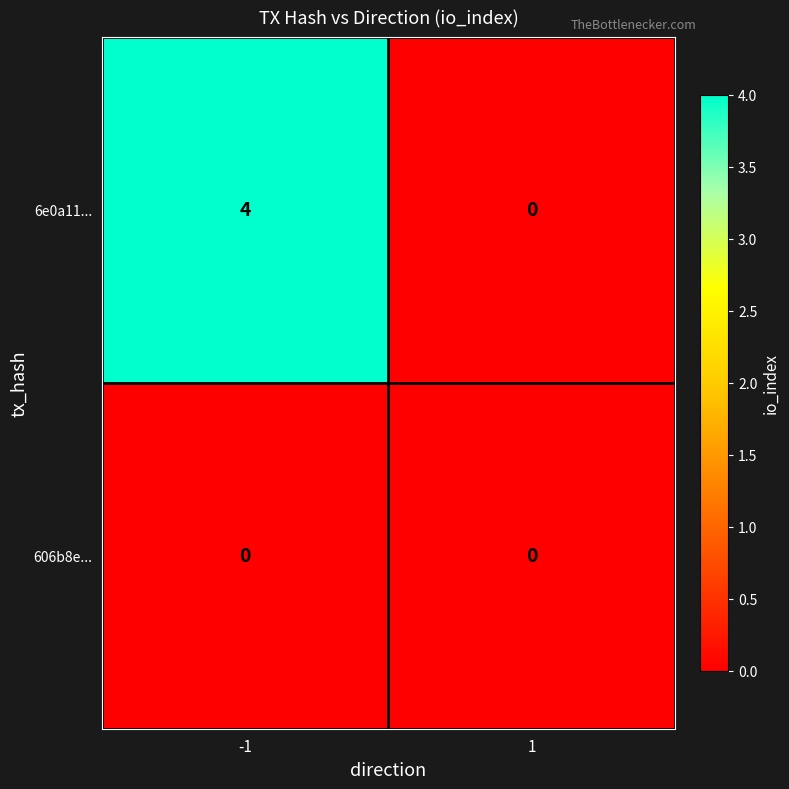

Rank the series by their average value, from highest to lowest.

6e0a11..., 606b8e...